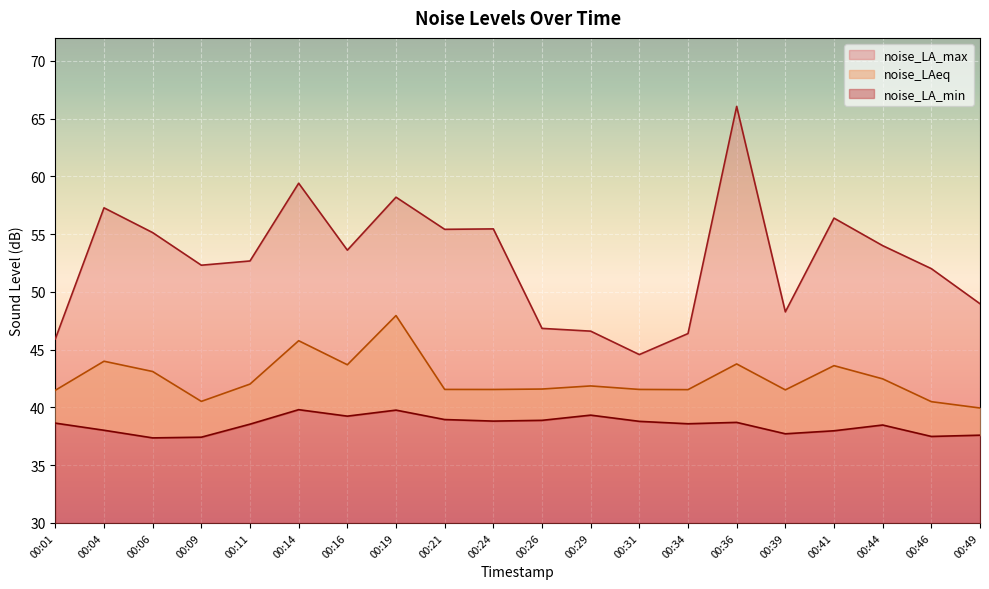

What are all the series names shown in the legend?

noise_LAeq, noise_LA_min, noise_LA_max